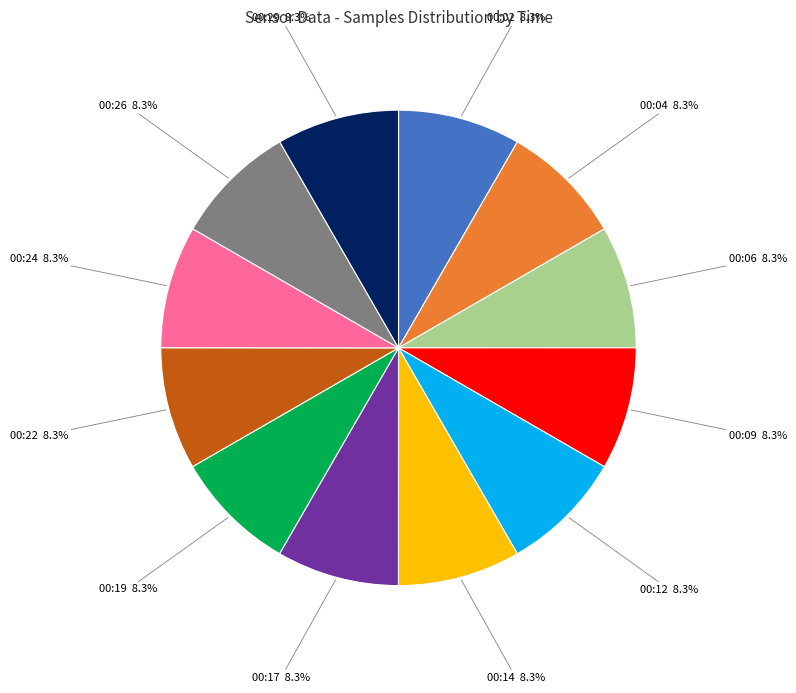

Is there any slice that represents more than half of the pie?

No